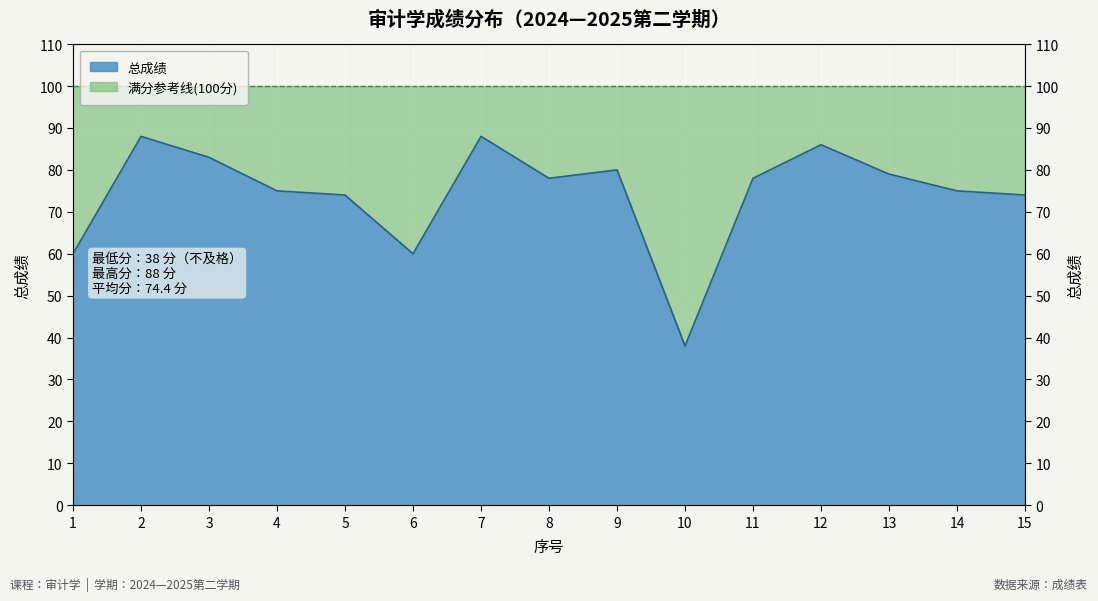

What value does the data have at 9?

80